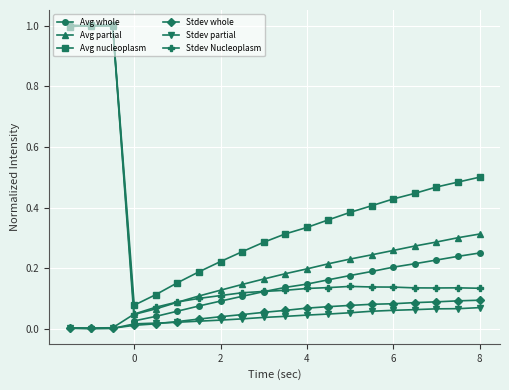

In Avg whole, how many points are lower than both neighbors (excluding endpoints)?

2